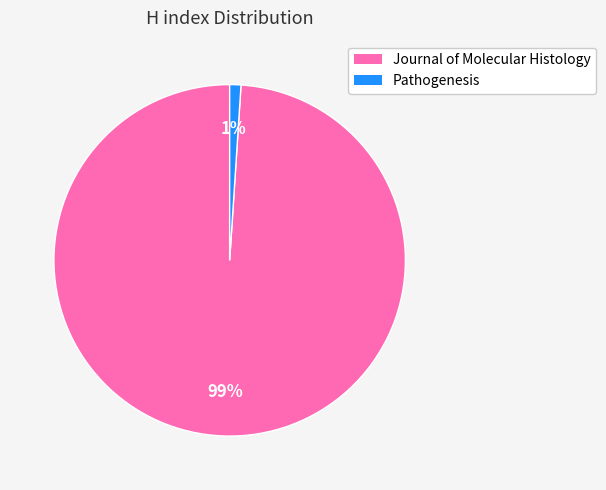

Rank the categories by value from lowest to highest.

Pathogenesis, Journal of Molecular Histology